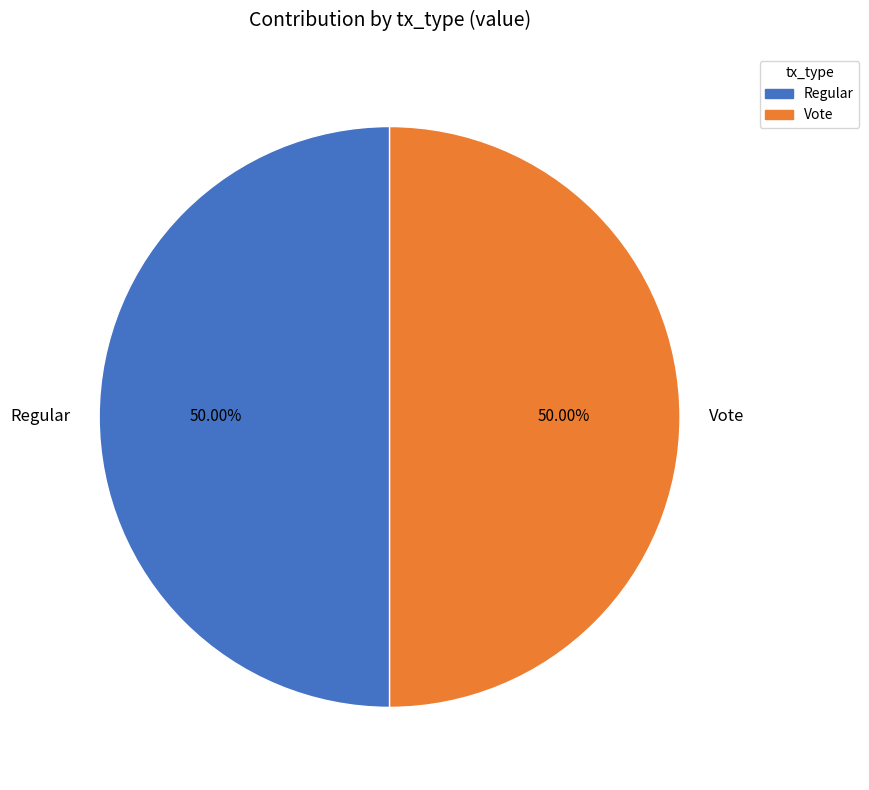

Combined, what portion of the pie is Regular and Vote?

100.0%